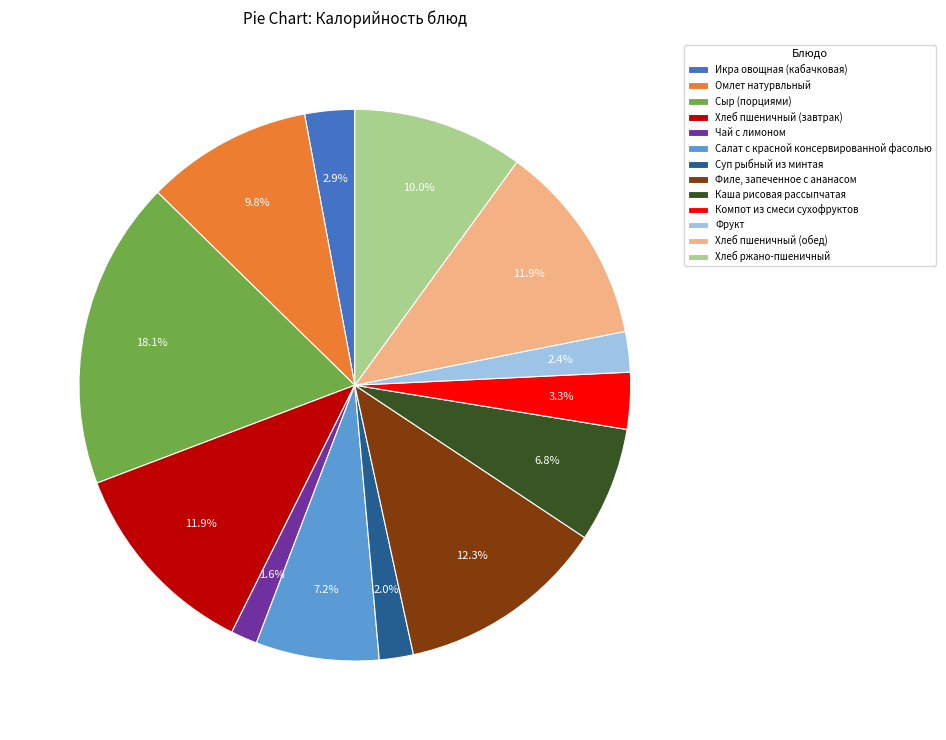

To the nearest percent, what is the difference between the Суп рыбный из минтая and Хлеб ржано-пшеничный slice percentages?

8%